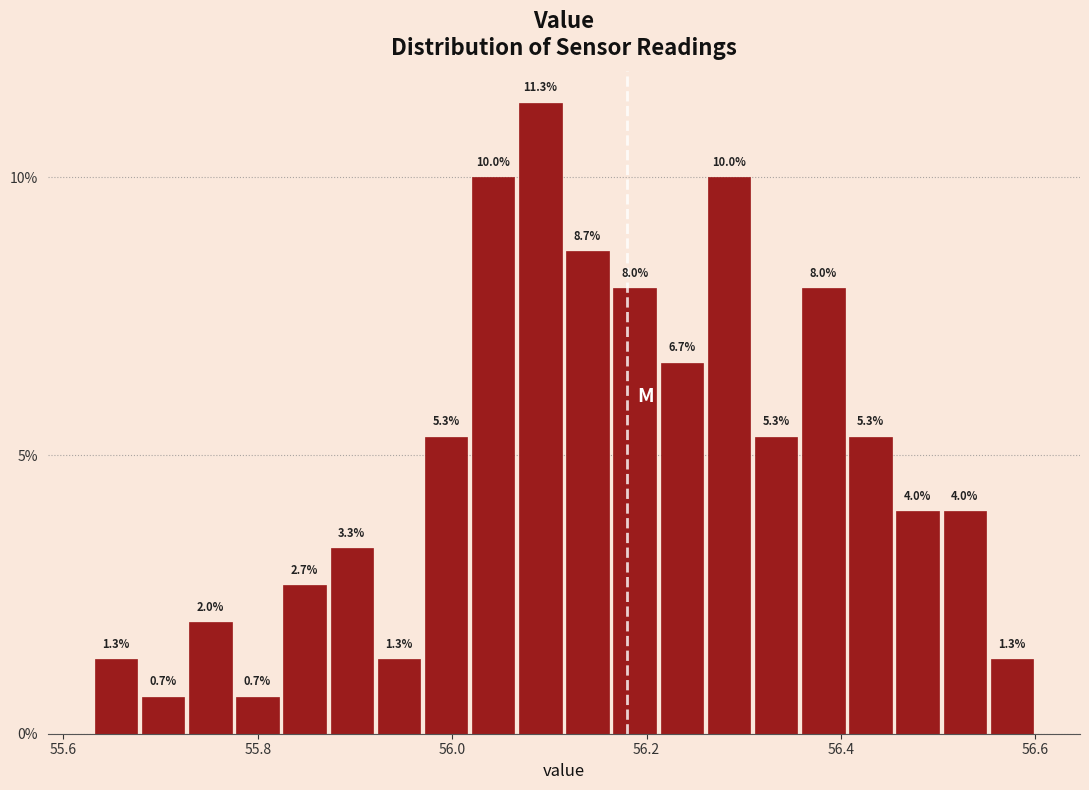

Read against the x-axis, roughly where is the centre of the tallest bar?

56.10